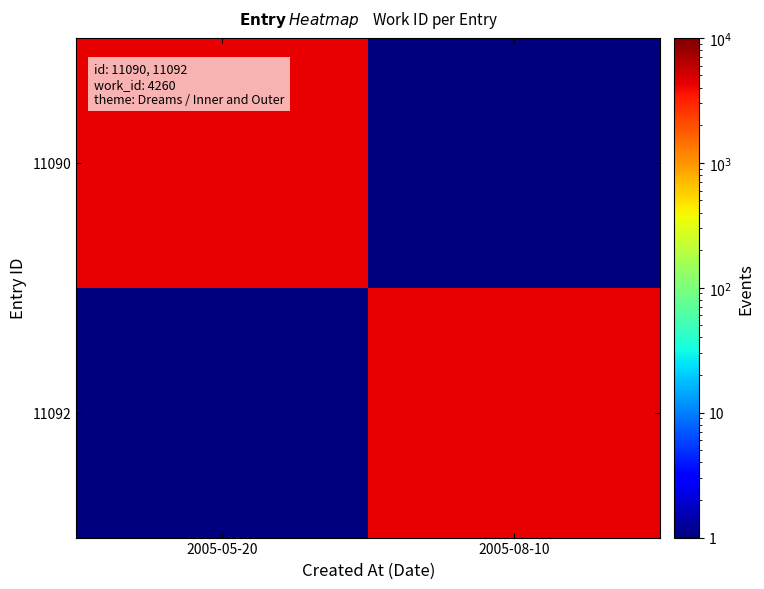

What is the total value across all series at 2005-05-20?

4260.1